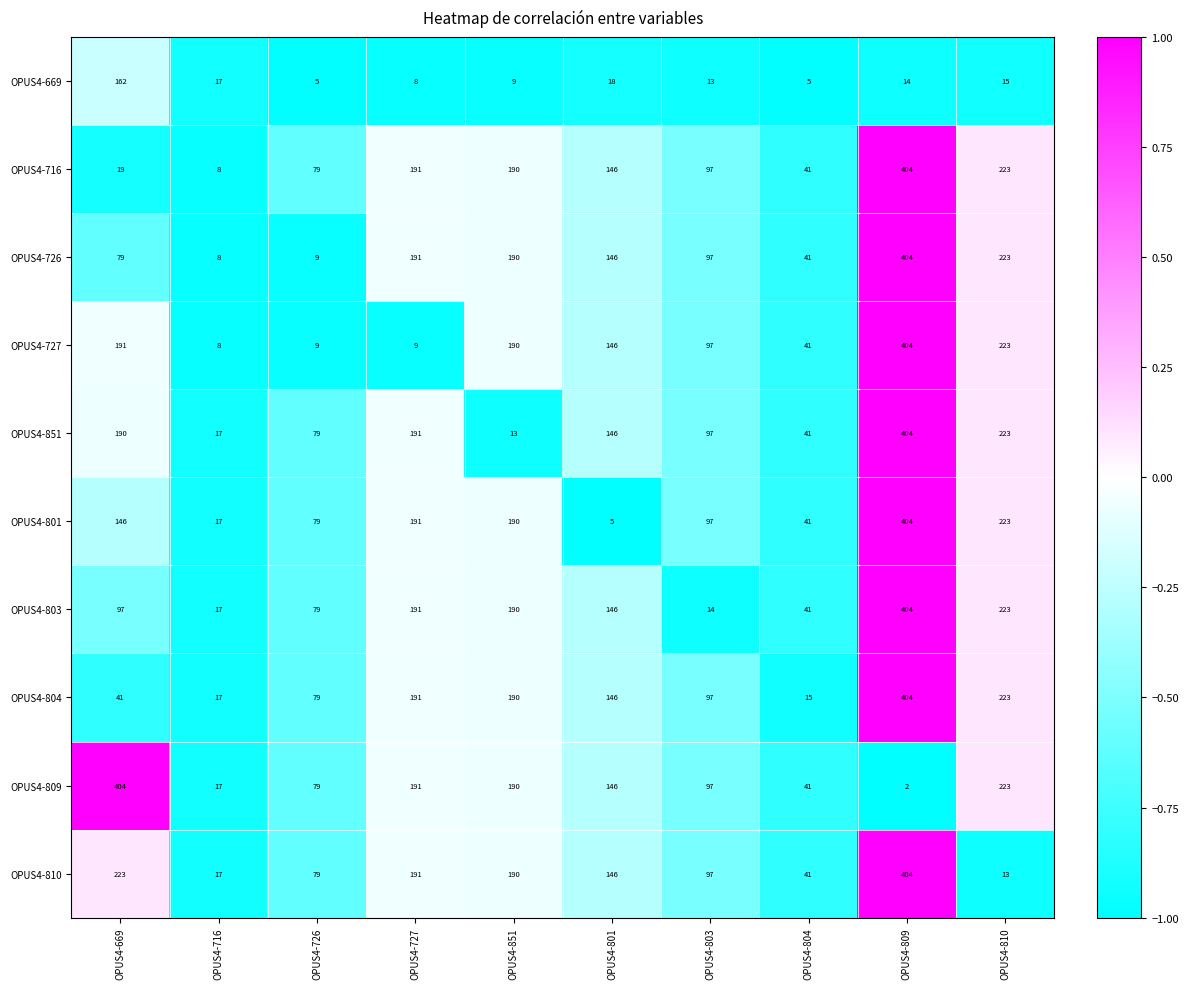

Rank the categories by OPUS4-716 value from highest to lowest.

OPUS4-809, OPUS4-810, OPUS4-727, OPUS4-851, OPUS4-801, OPUS4-803, OPUS4-726, OPUS4-804, OPUS4-669, OPUS4-716